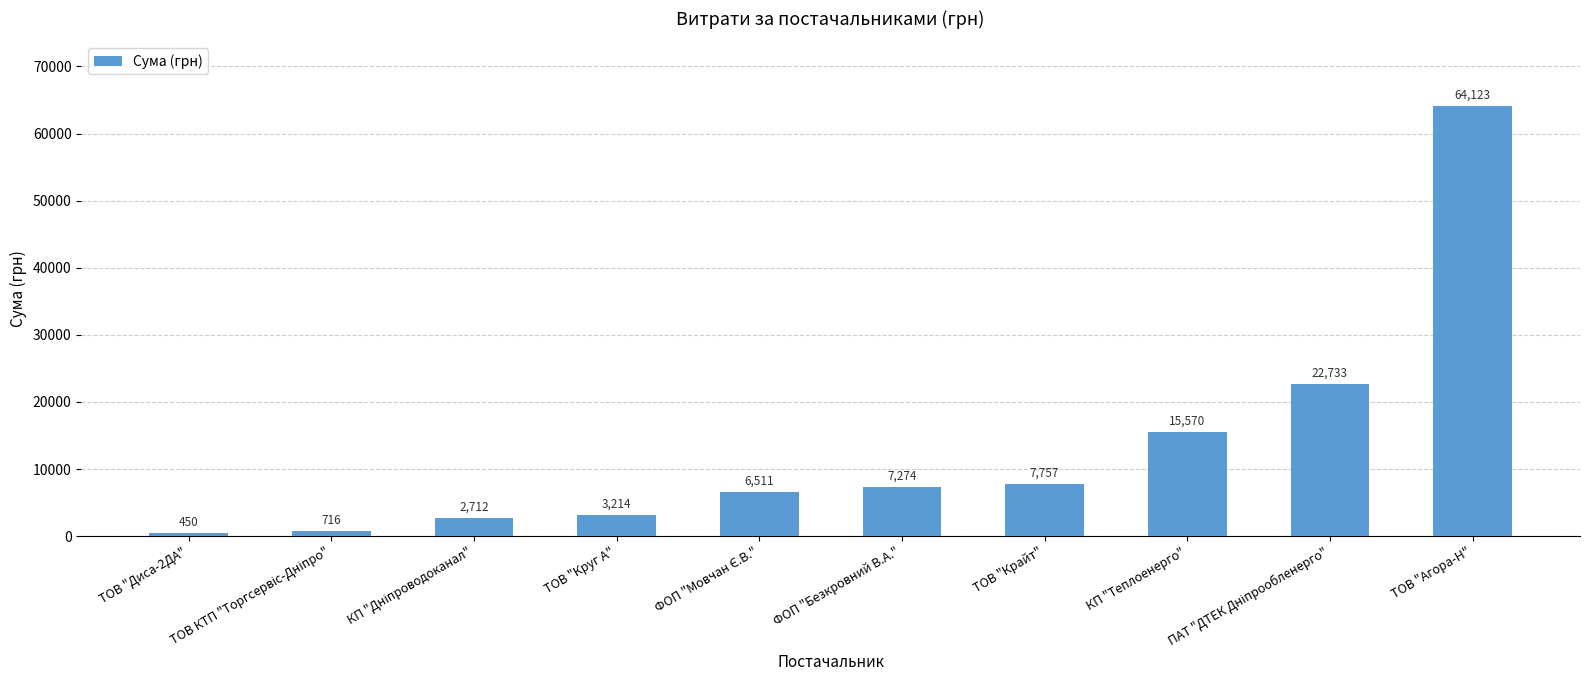

What is the difference between the maximum and minimum values?

63672.9